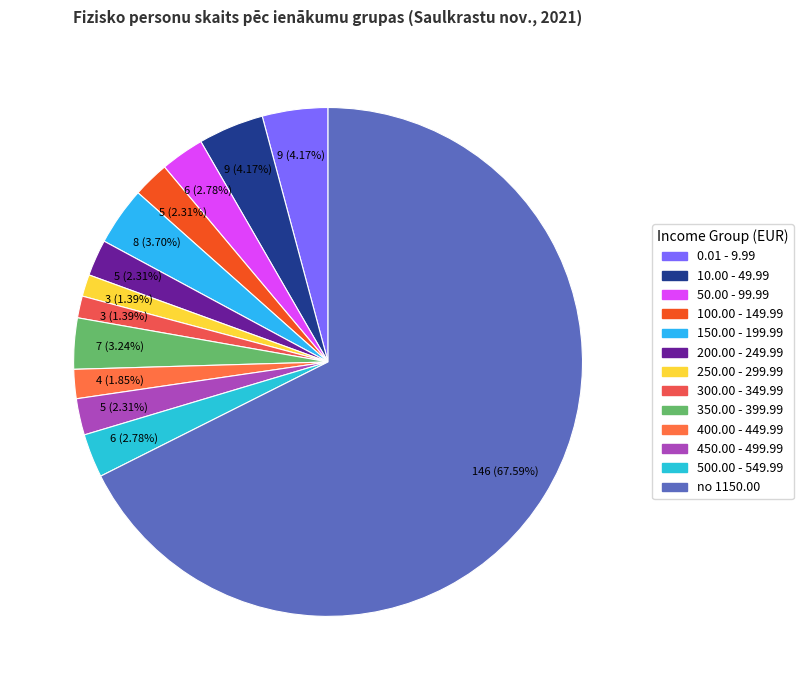

To the nearest percent, what is the average slice percentage?

8%